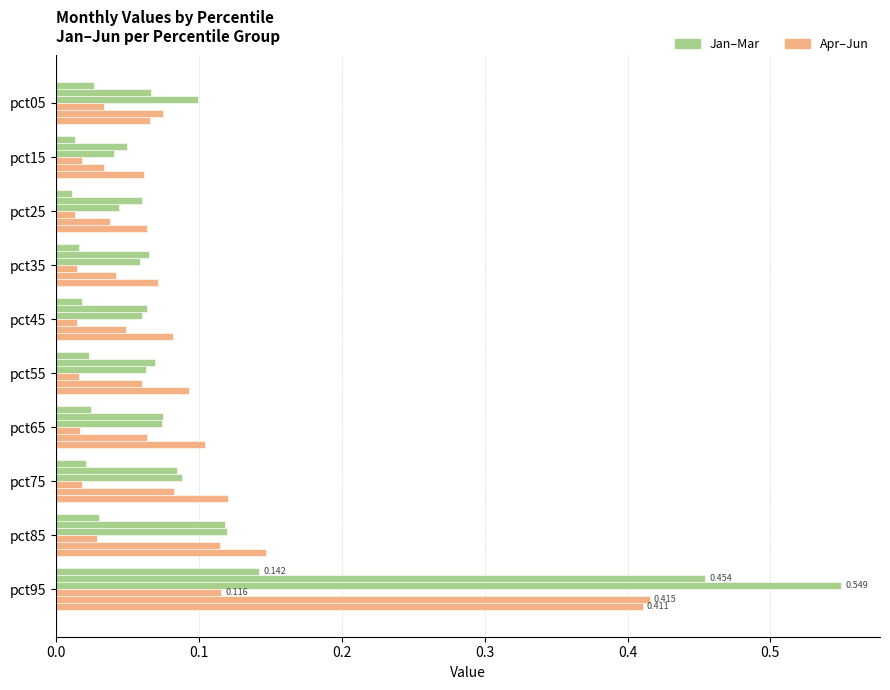

What position from the left is 9?

10